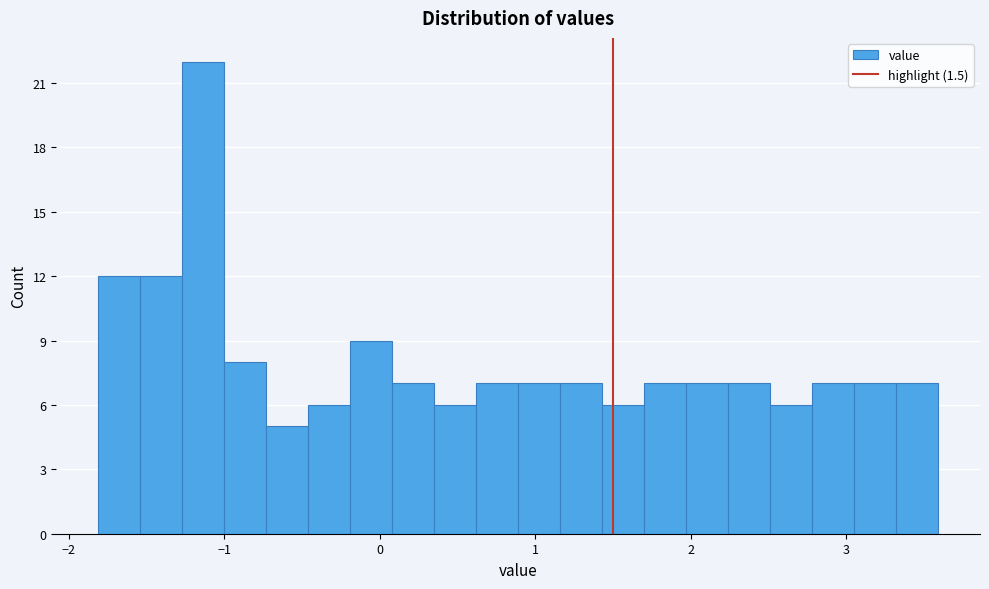

Around what value on the x-axis is the tallest bar? Give the approximate position of its centre, as read against the axis.

-1.1